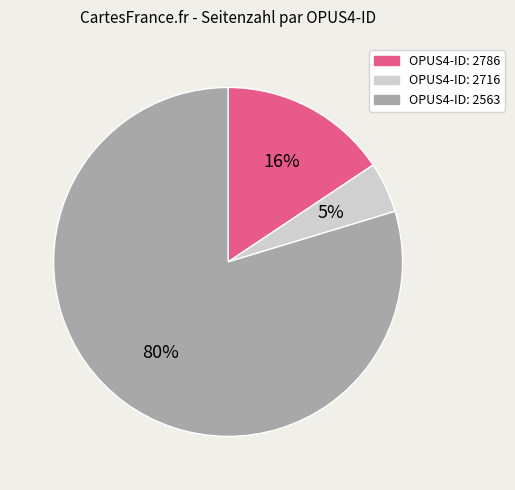

Is there any slice that represents more than half of the pie?

Yes